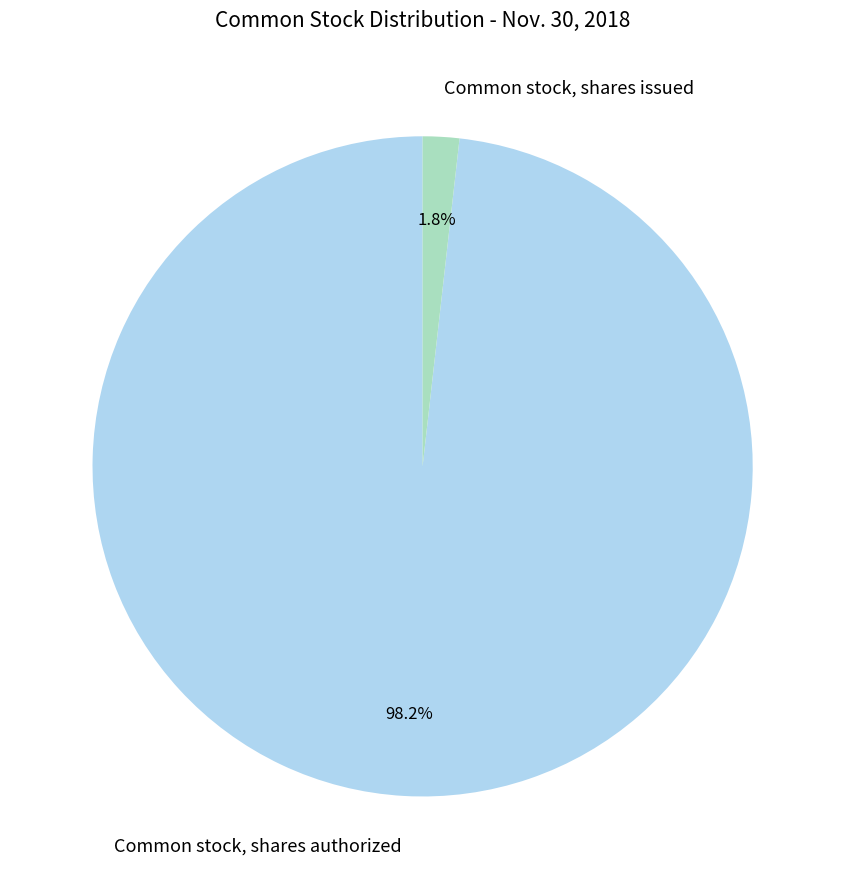

Is it true that Common stock, shares authorized is 98% of the pie?

True